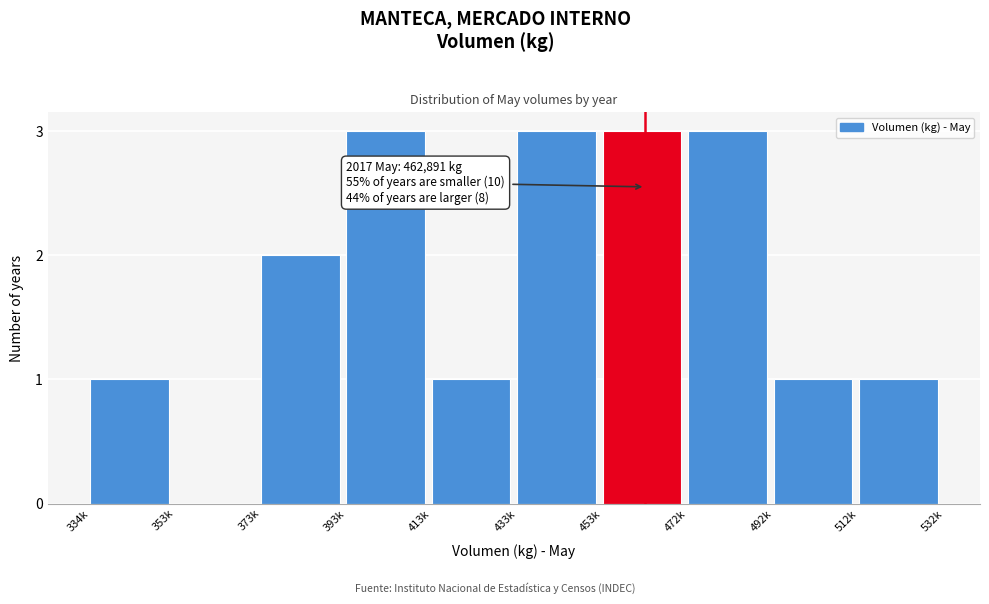

Reading left to right, transcribe all the data shown in this chart.

334k=1	353k=0	373k=2	393k=3	413k=1	433k=3	453k=3	472k=3	492k=1	512k=1